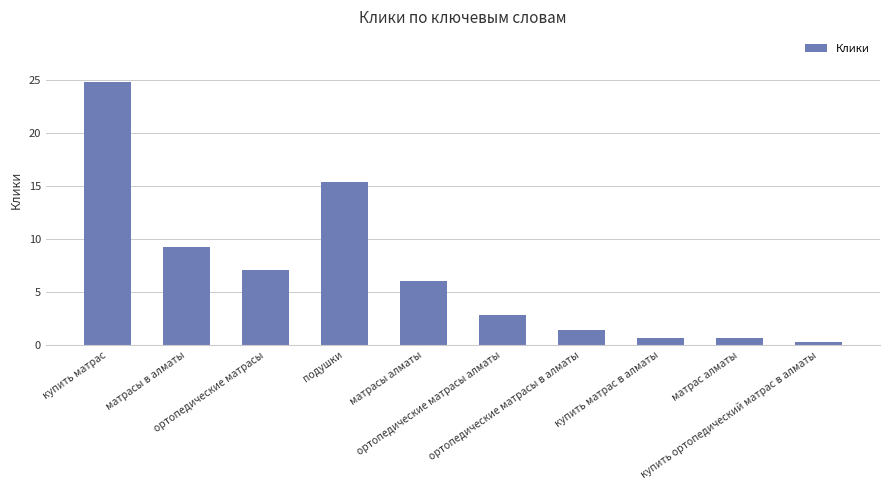

What value does the data have at ортопедические матрасы алматы?

2.8